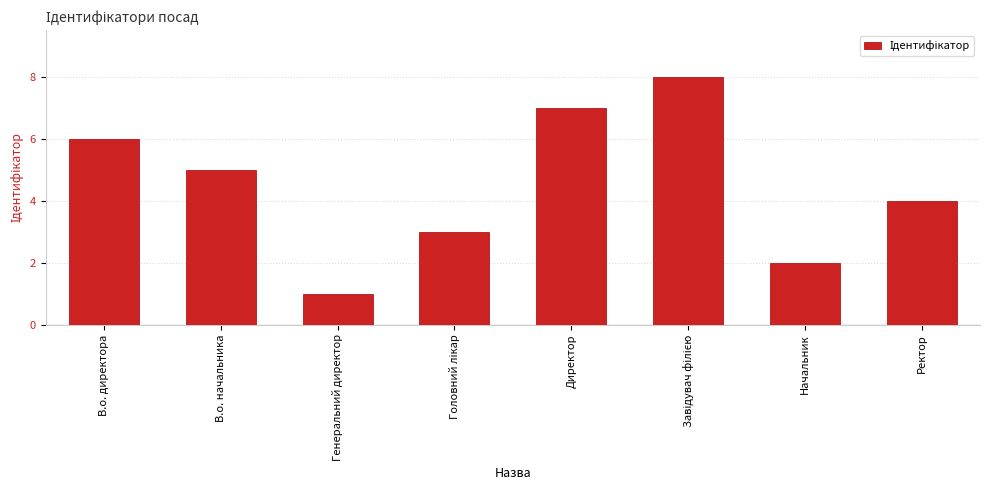

What is the label of the 7th bar from the left?

Начальник